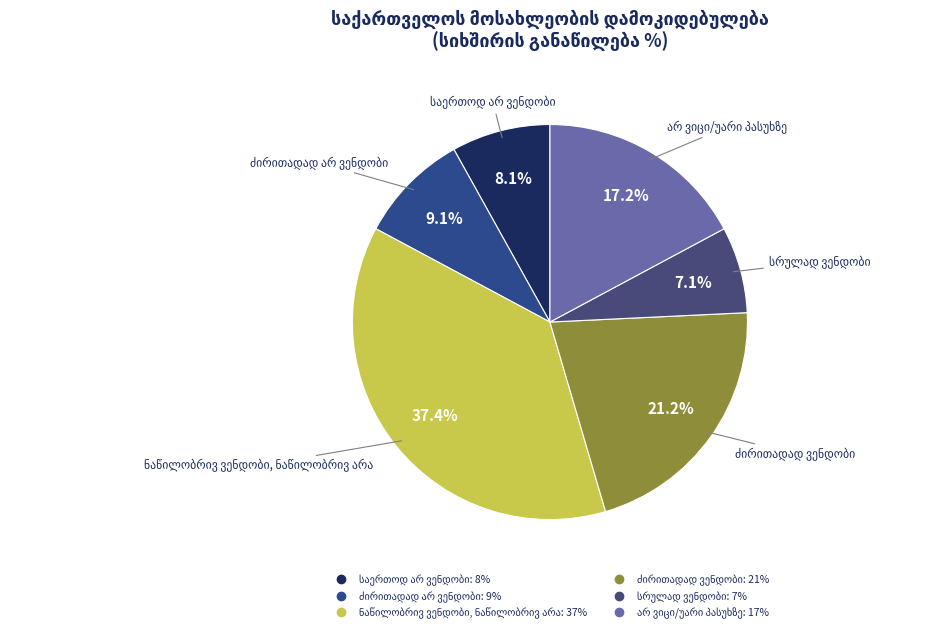

Is there a majority slice in this chart?

No